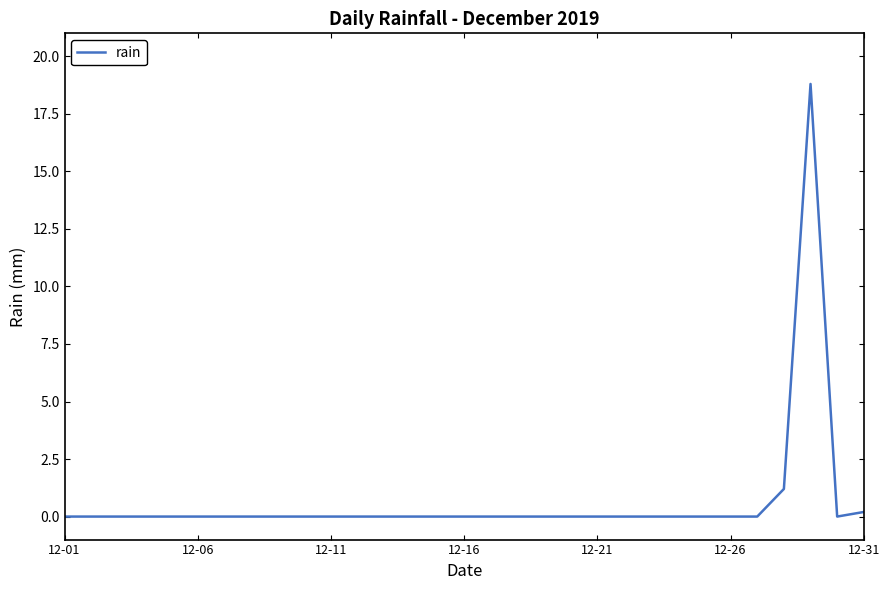

What is the difference between the maximum and minimum values?

18.8